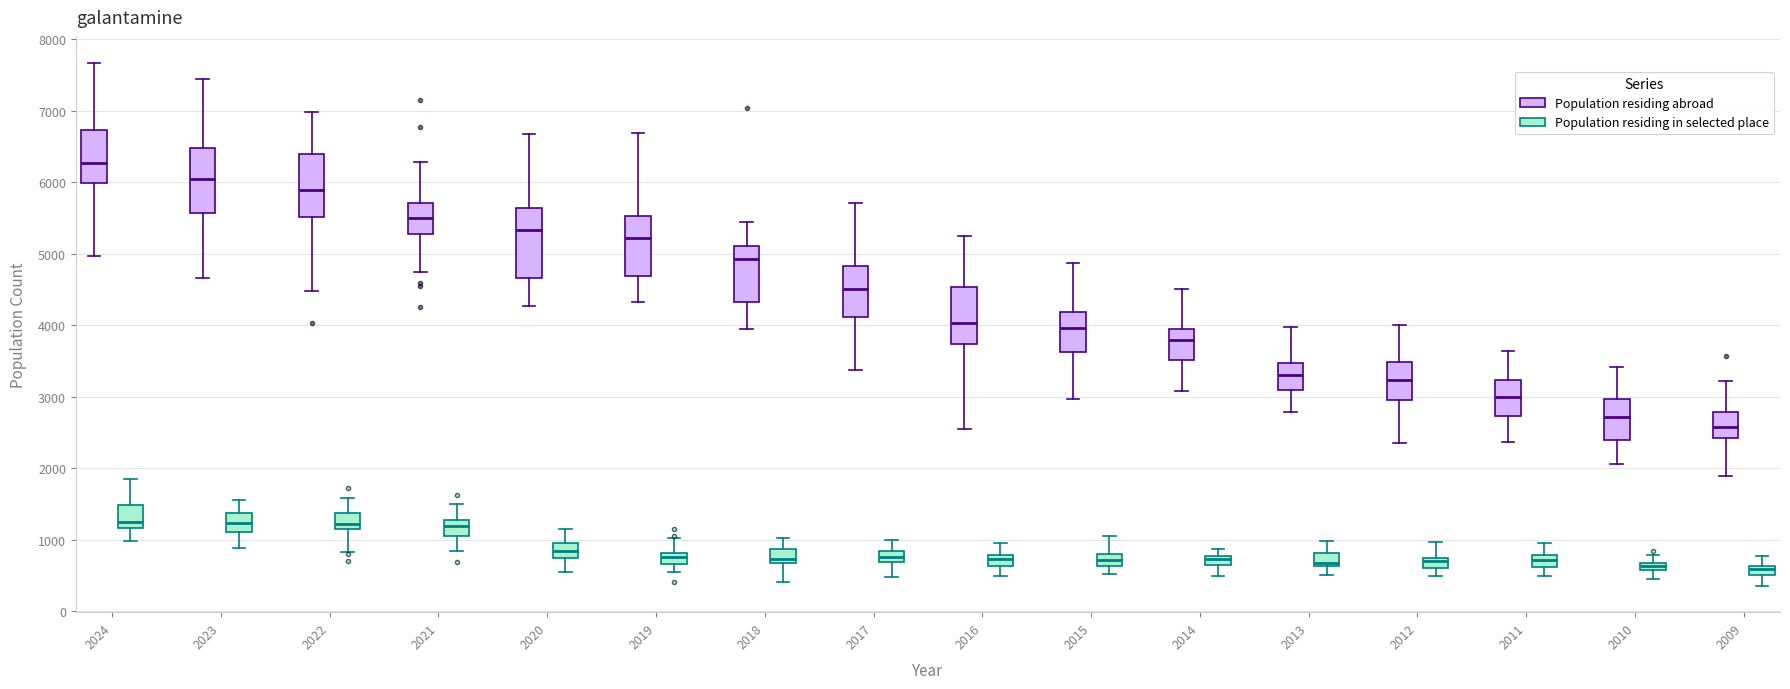

Where is the lower edge of the box for 2015 (Population residing abroad) on the y-axis? The values are not printed on the chart, so give them approximately, as read against the axis.

3600